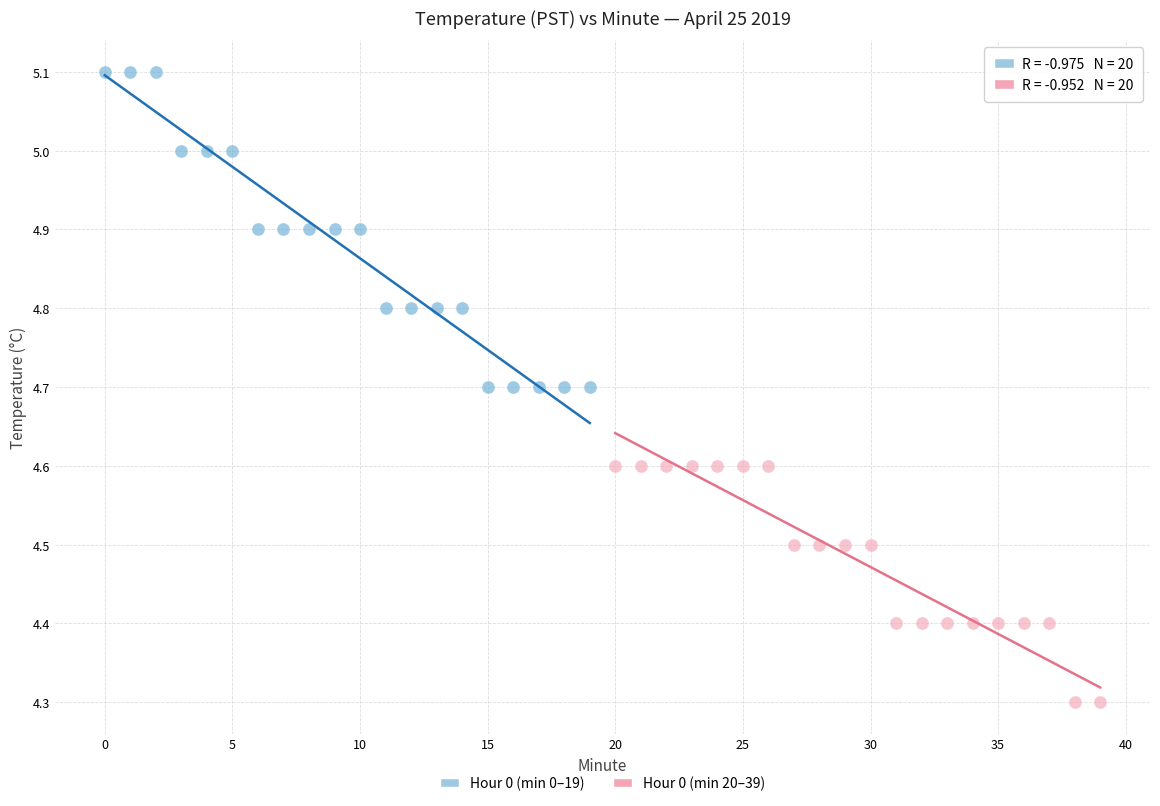

What are all the series names shown in the legend?

Hour 0 (min 0–19), Hour 0 (min 20–39)